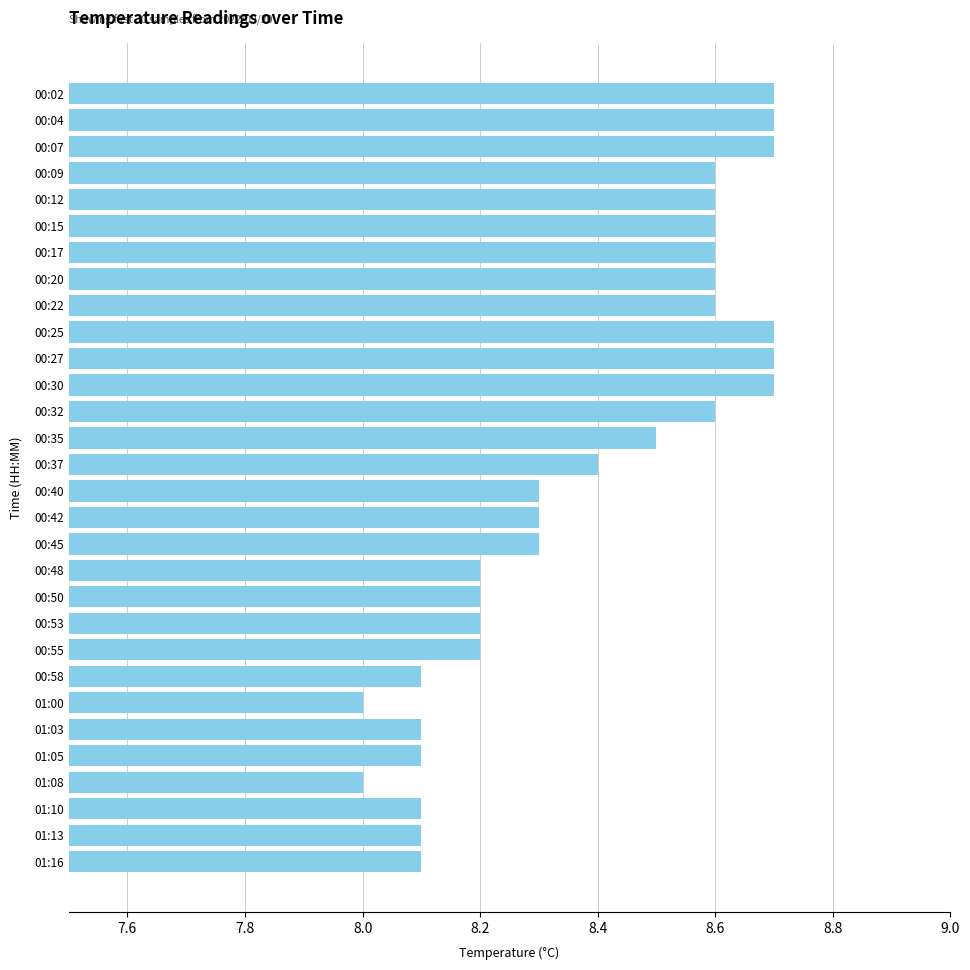

How many values are between 8 and 9?

30